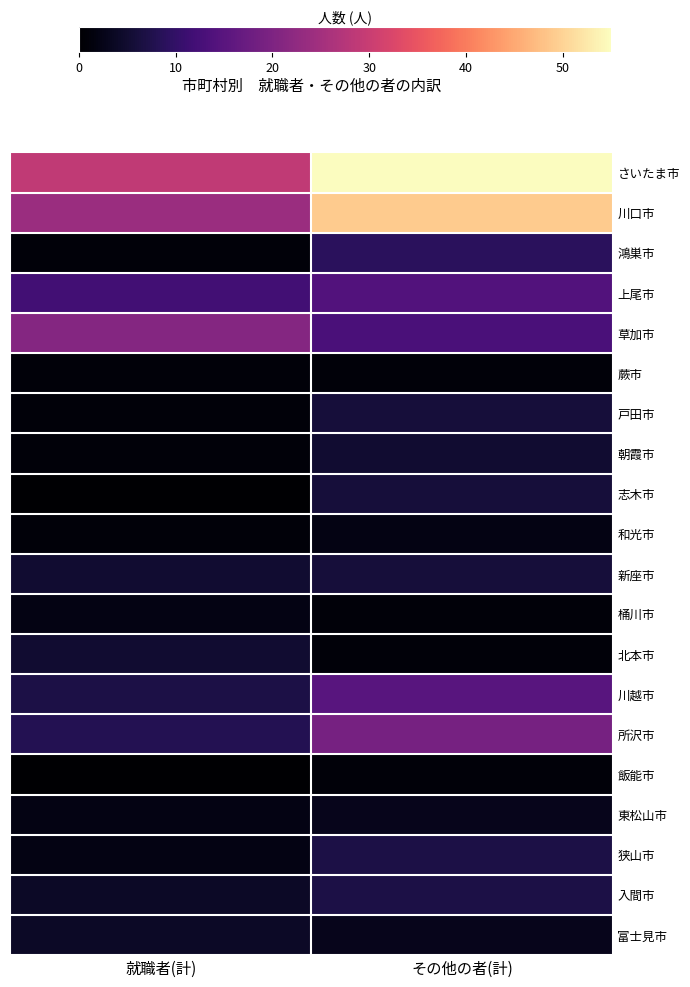

What value does the 川口市 series have at その他の者(計)?

49